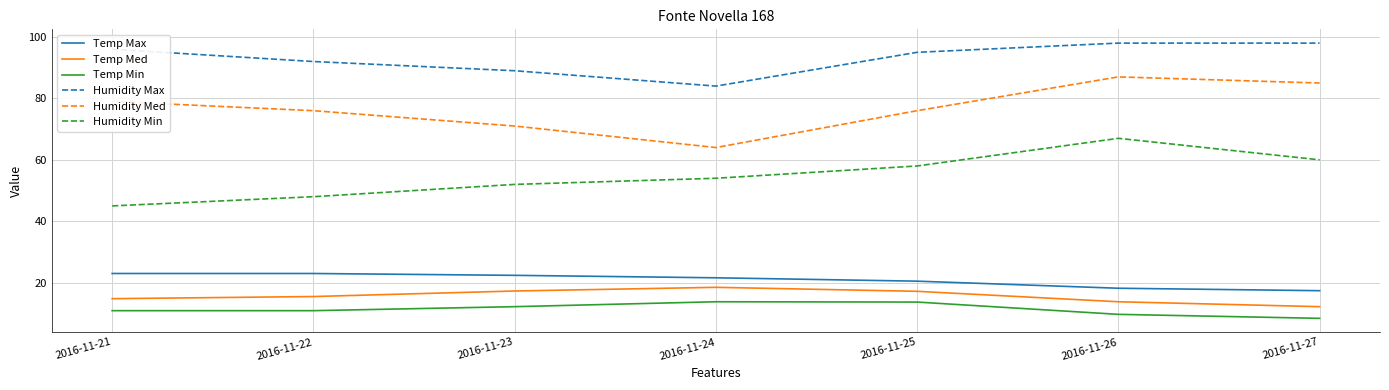

True or false: Temp Med has more than 1 interior local peaks.

False